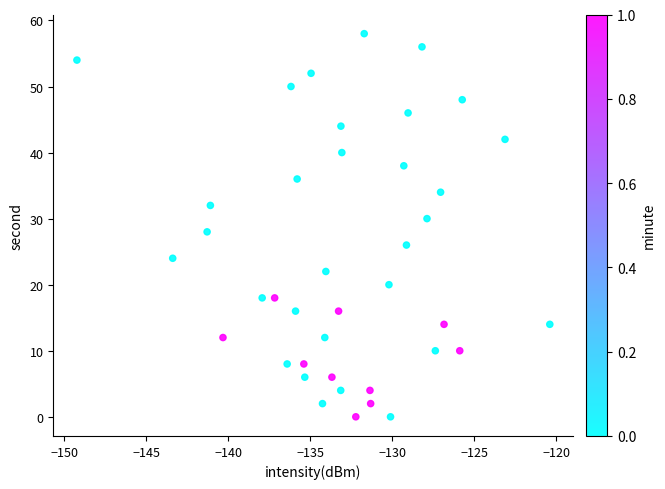

What is the range of Y values (max minus min)?

58